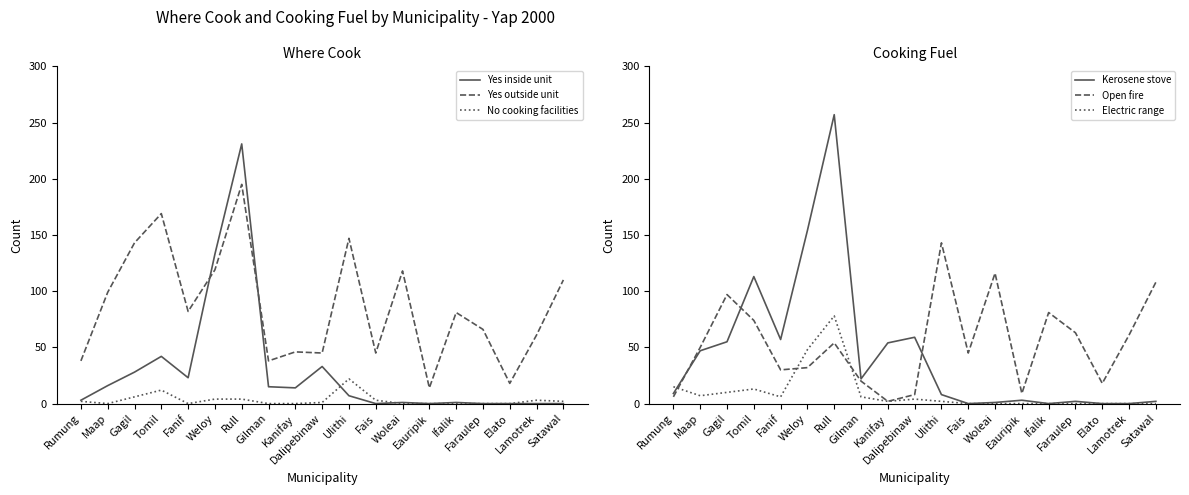

At which category does Open fire reach its first local valley?

Fanif